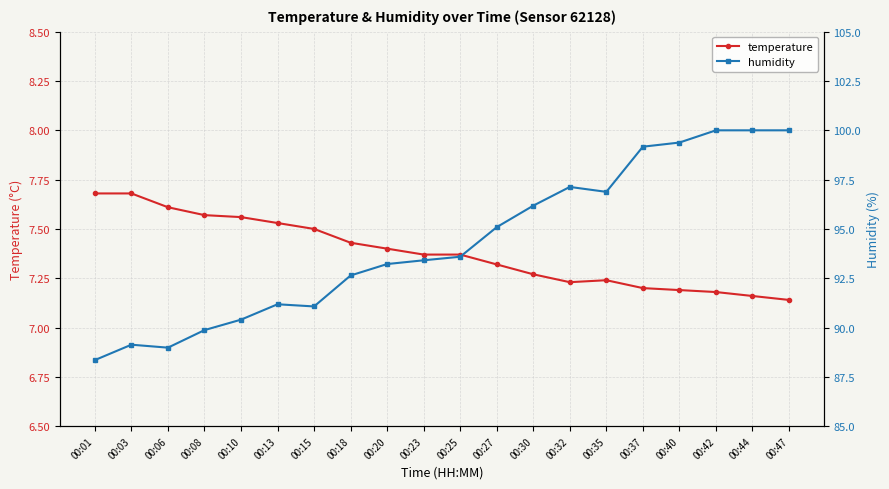

What is the maximum value shown in the chart?

100.0